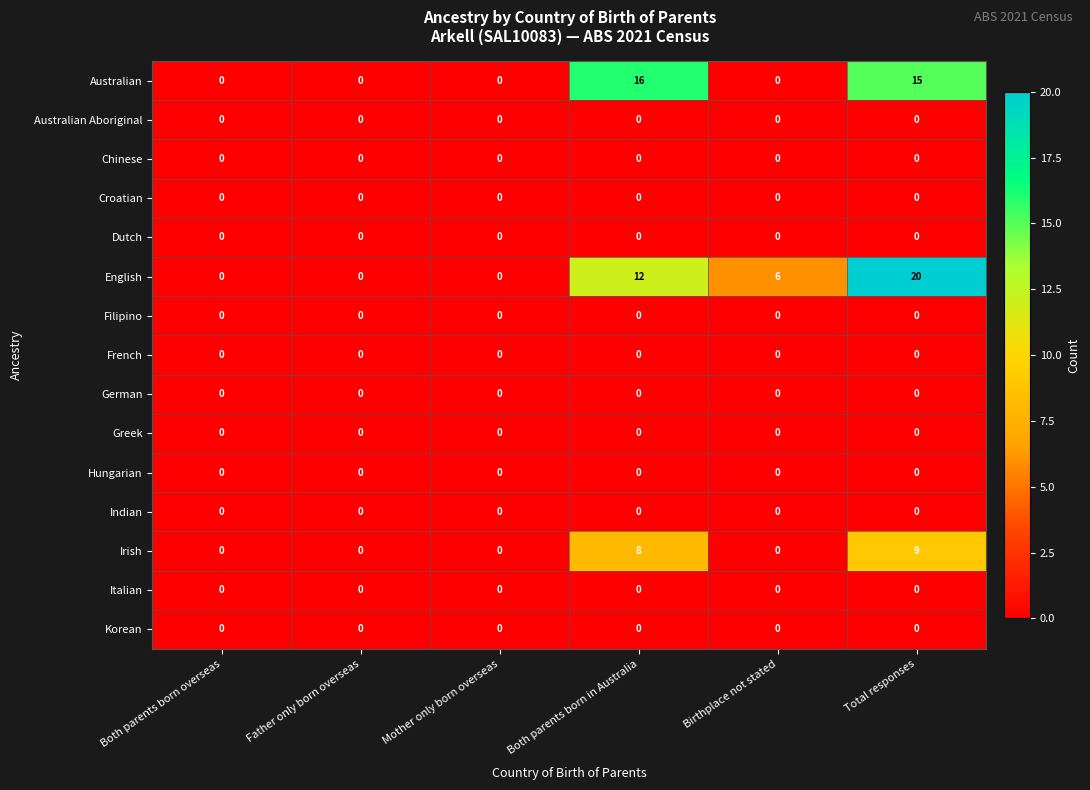

How many distinct data groups are displayed?

15